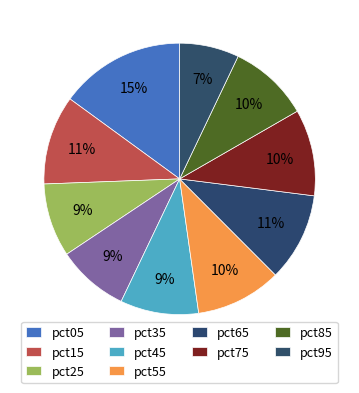

Is it true that pct85 is 10% of the pie?

True